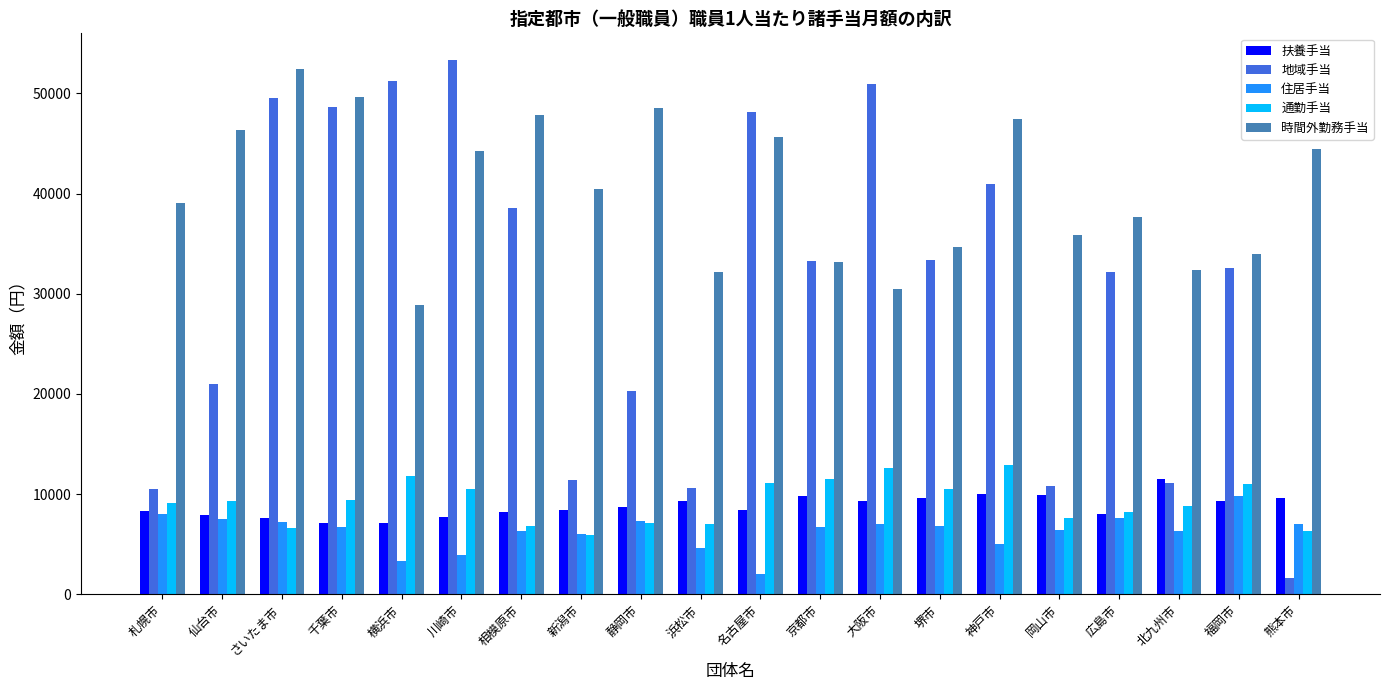

True or false: 扶養手当 has a value of 12029 at さいたま市.

False